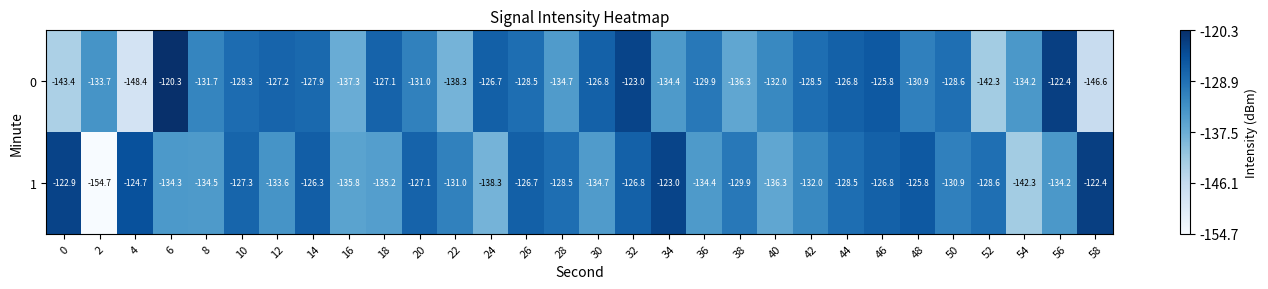

Is it true that 1 equals -184.0 at 4?

False